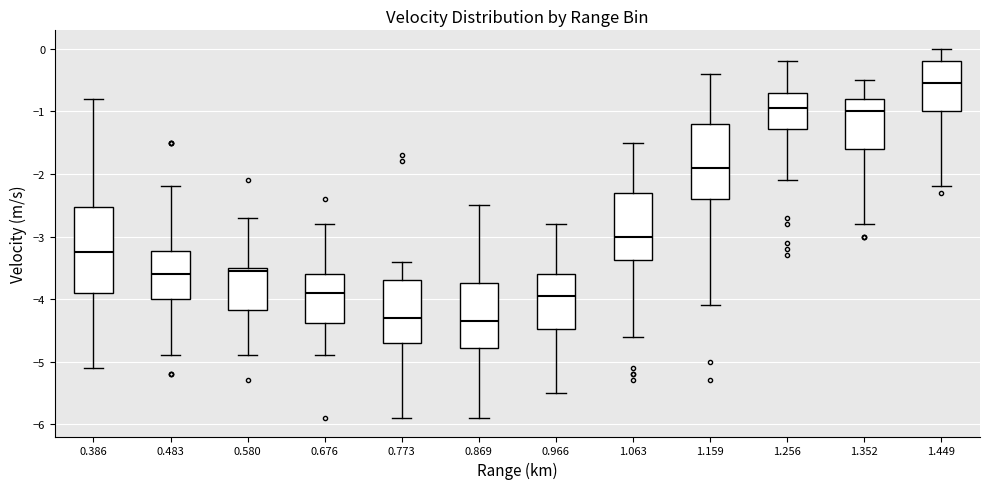

Reading left to right, read every box against the y-axis: the position of its median line, the range the box covers, and the ends of its whiskers. The values are not printed on the chart, so give them approximately, as read against the axis.

0.386: median -3.2, box -3.9 to -2.5, whiskers -5.1 to -0.8
0.483: median -3.6, box -4.0 to -3.2, whiskers -4.9 to -2.2
0.580: median -3.5 (just below the box's upper edge), box -4.2 to -3.5, whiskers -4.9 to -2.7
0.676: median -3.9, box -4.4 to -3.6, whiskers -4.9 to -2.8
0.773: median -4.3, box -4.7 to -3.7, whiskers -5.9 to -3.4
0.869: median -4.3, box -4.8 to -3.7, whiskers -5.9 to -2.5
0.966: median -3.9, box -4.5 to -3.6, whiskers -5.5 to -2.8
1.063: median -3.0, box -3.4 to -2.3, whiskers -4.6 to -1.5
1.159: median -1.9, box -2.4 to -1.2, whiskers -4.1 to -0.4
1.256: median -0.9, box -1.3 to -0.7, whiskers -2.1 to -0.2
1.352: median -1.0, box -1.6 to -0.8, whiskers -2.8 to -0.5
1.449: median -0.5, box -1.0 to -0.2, whiskers -2.2 to 0.0